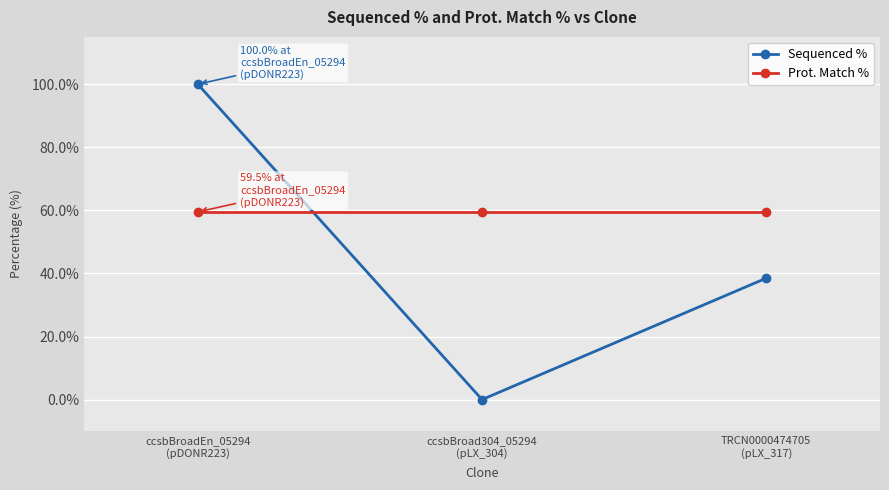

Which series has the widest spread of values?

Sequenced %